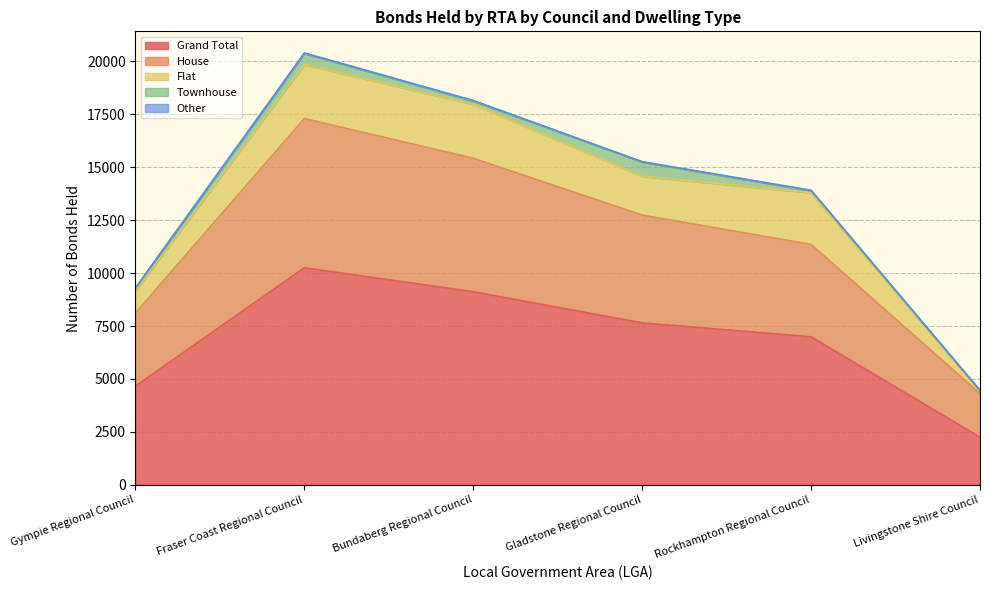

At which category does the chart reach its peak across all series?

Fraser Coast Regional Council